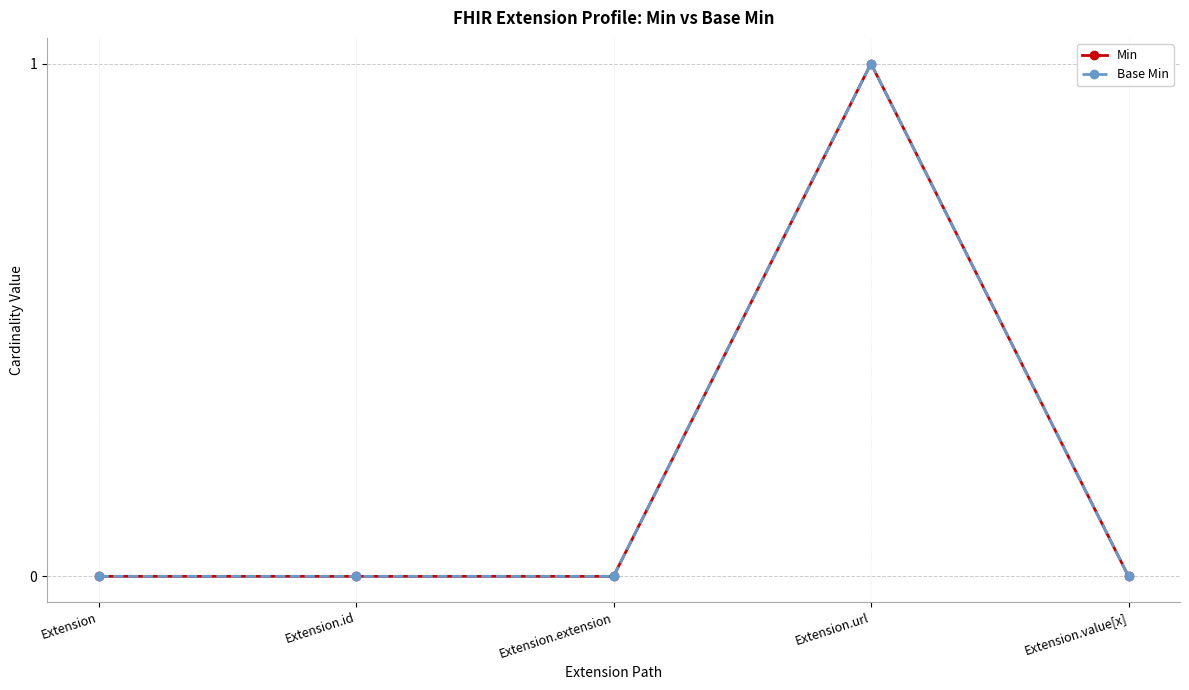

Does the chart have visible grid lines?

Yes